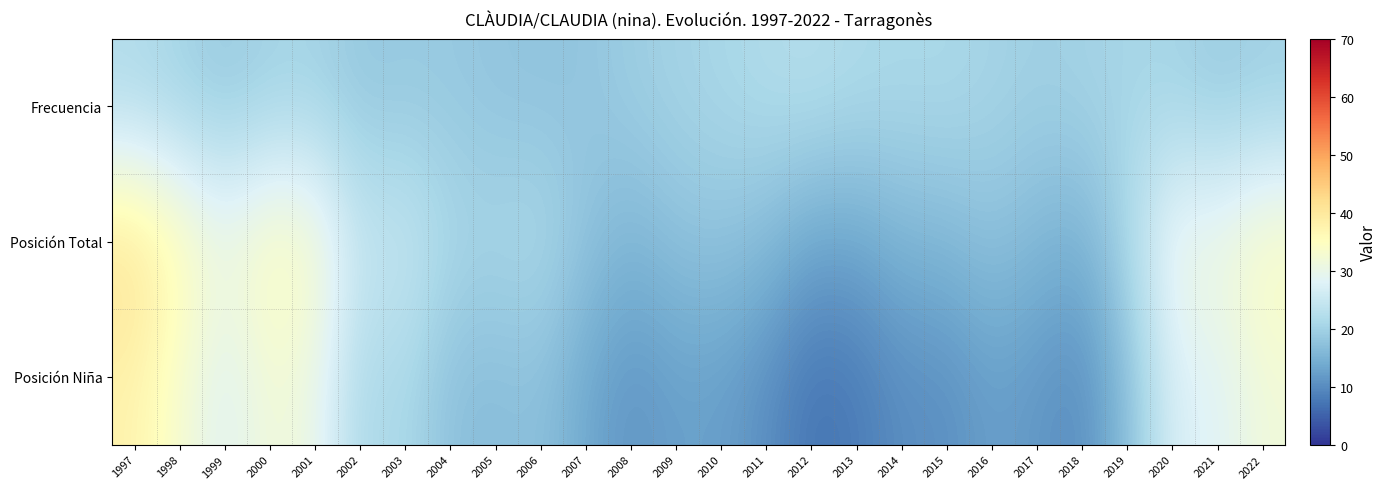

What is the total value across all series at 2009?

50.0